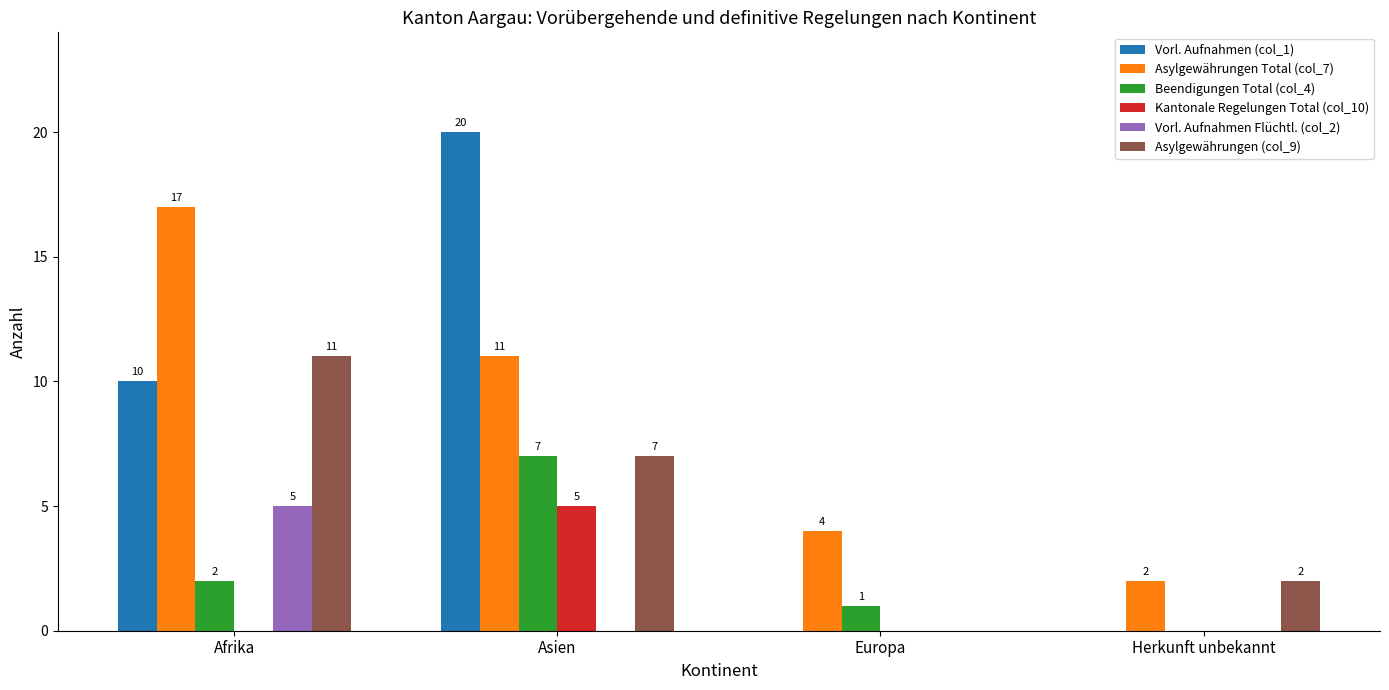

Reading left to right, transcribe all the data shown in this chart.

Vorl. Aufnahmen (col_1): 10	20	0	0
Asylgewährungen Total (col_7): 17	11	4	2
Beendigungen Total (col_4): 2	7	1	0
Kantonale Regelungen Total (col_10): 0	5	0	0
Vorl. Aufnahmen Flüchtl. (col_2): 5	0	0	0
Asylgewährungen (col_9): 11	7	0	2